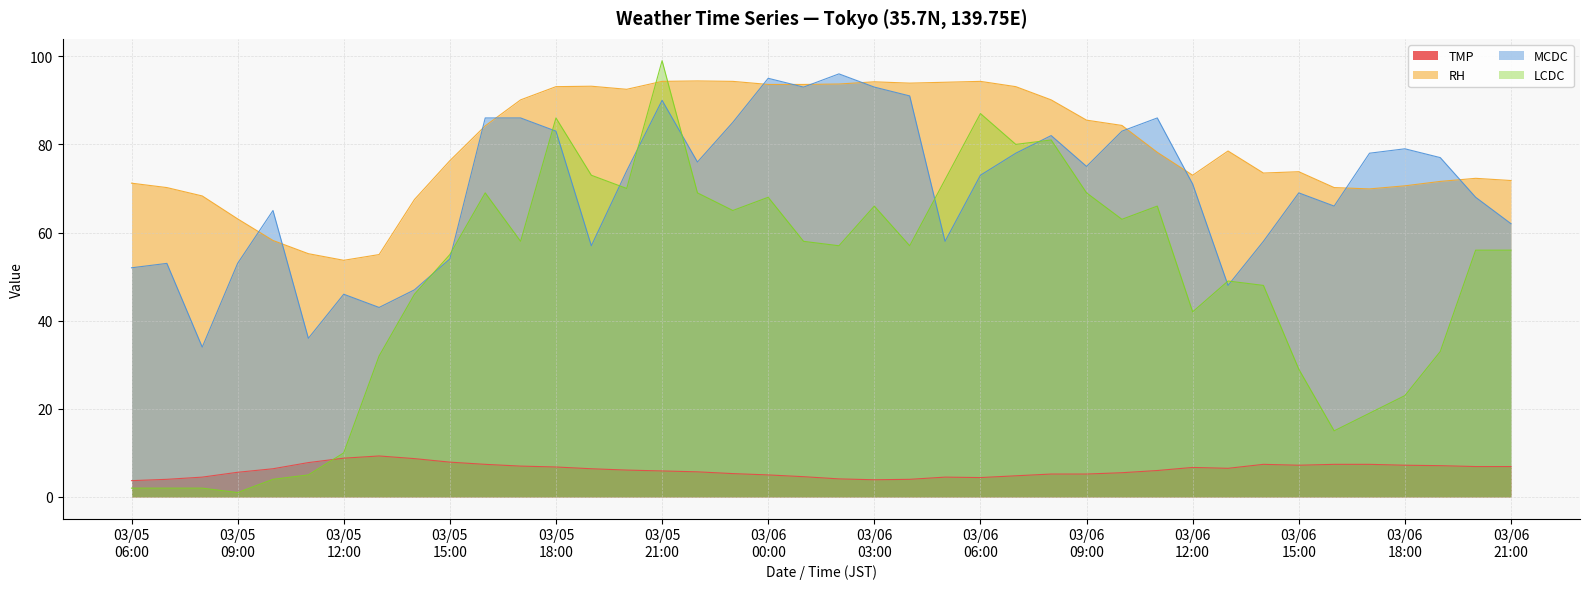

What is the maximum value for RH?

94.4